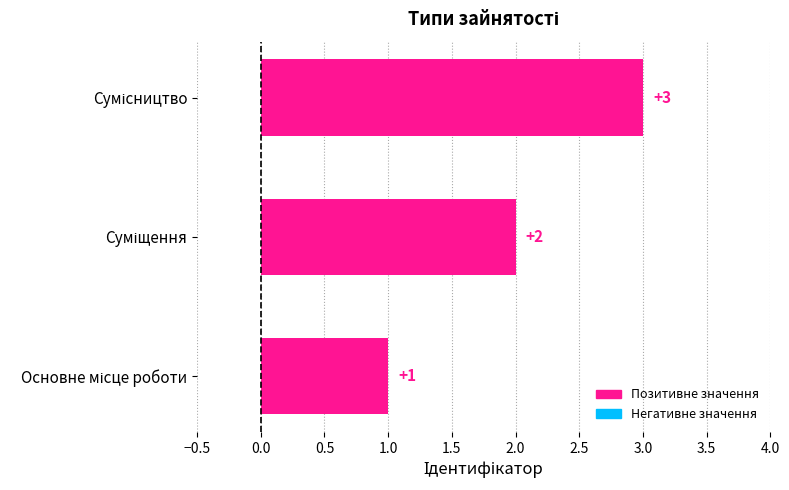

How many distinct data groups are displayed?

1